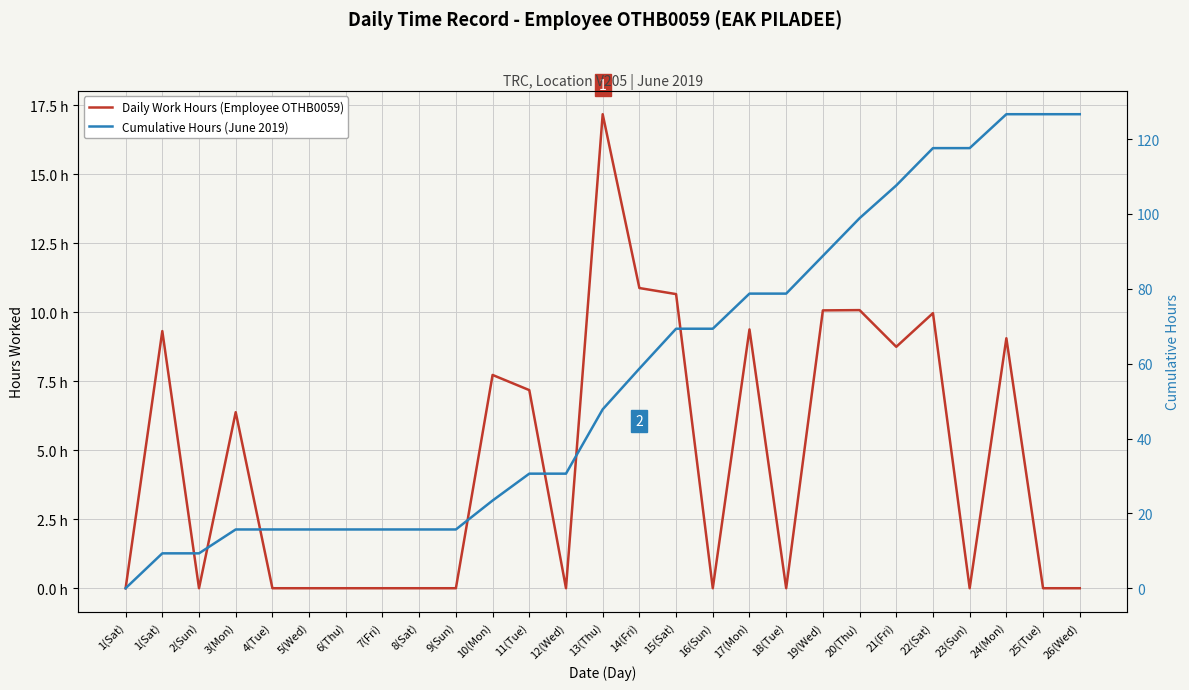

Which series changed the most between 5(Wed) and 20(Thu)?

Cumulative Hours (June 2019)